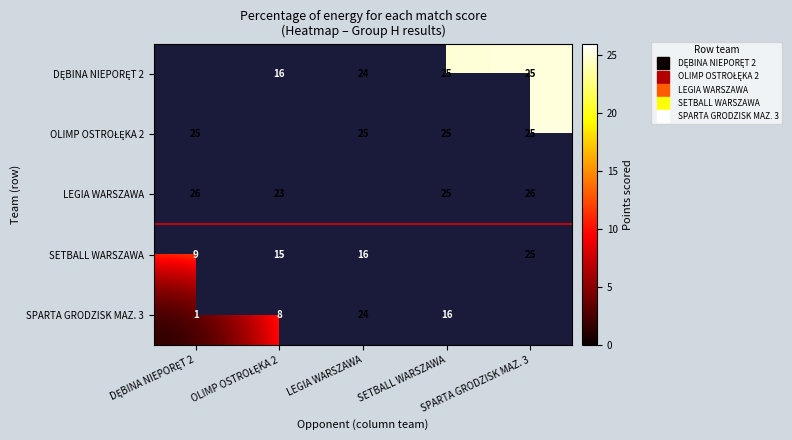

Is the value of SPARTA GRODZISK MAZ. 3 at SPARTA GRODZISK MAZ. 3 greater than the value of SETBALL WARSZAWA at SPARTA GRODZISK MAZ. 3?

No